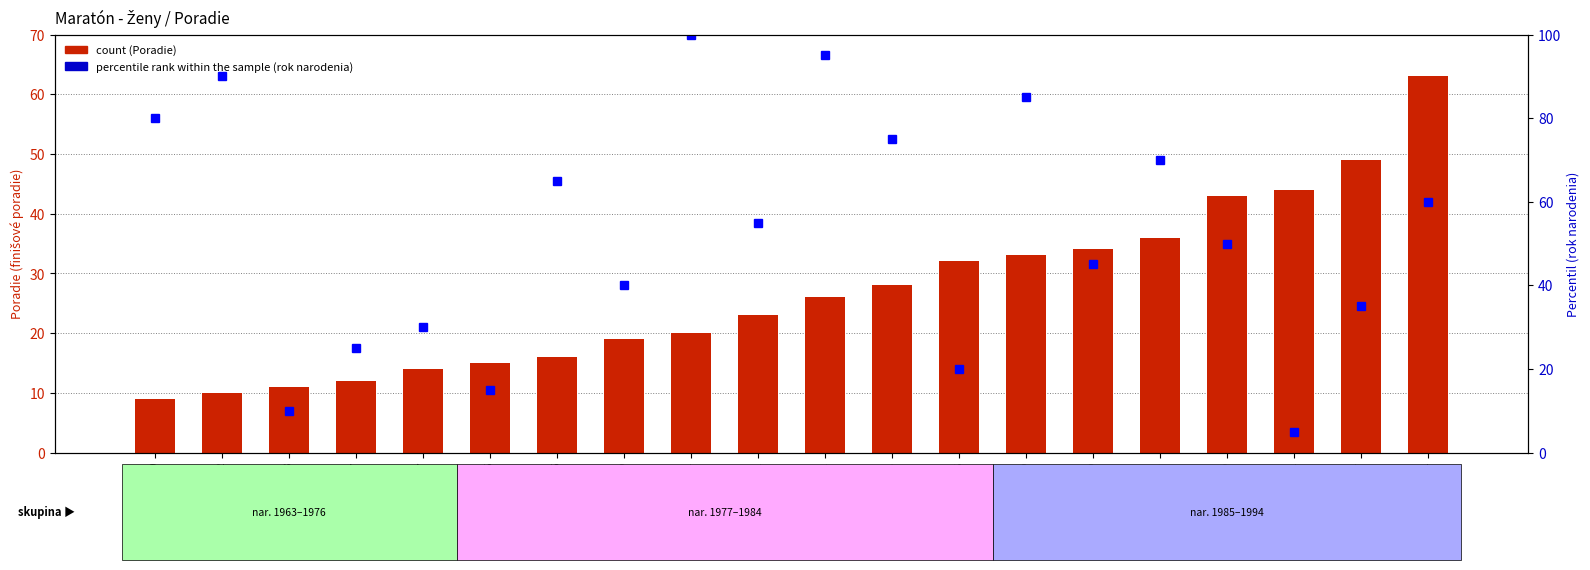

How many groups of bars are there?

20